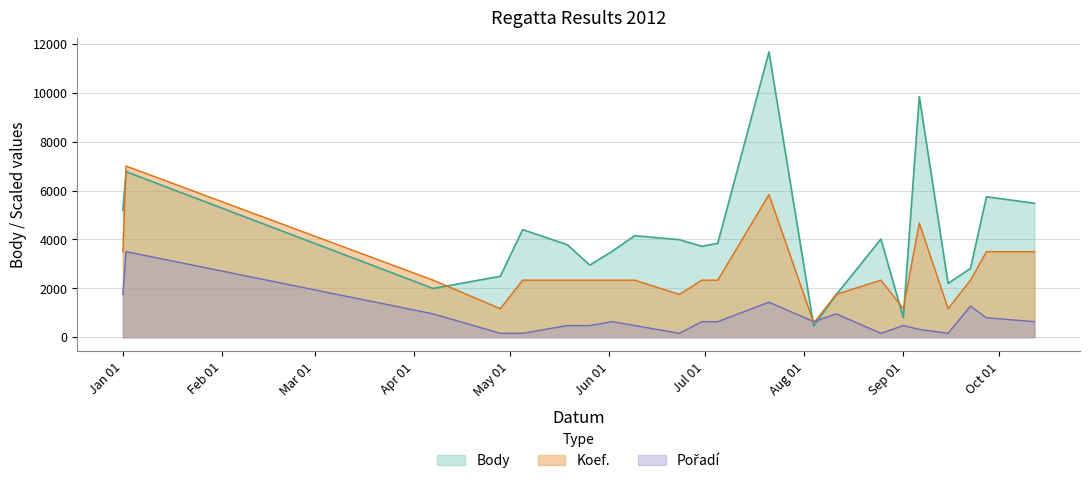

What is the greatest value displayed?

11679.0